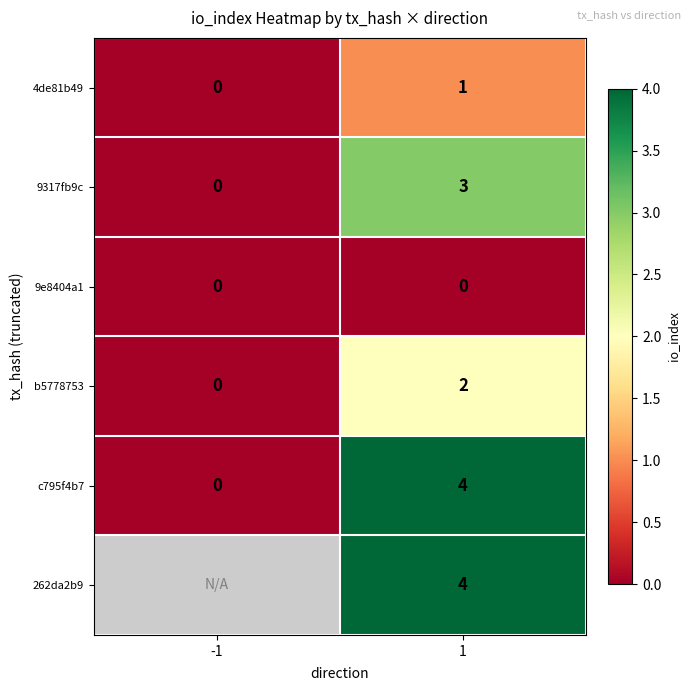

The c795f4b7 series shows 0 at -1. True or false?

True